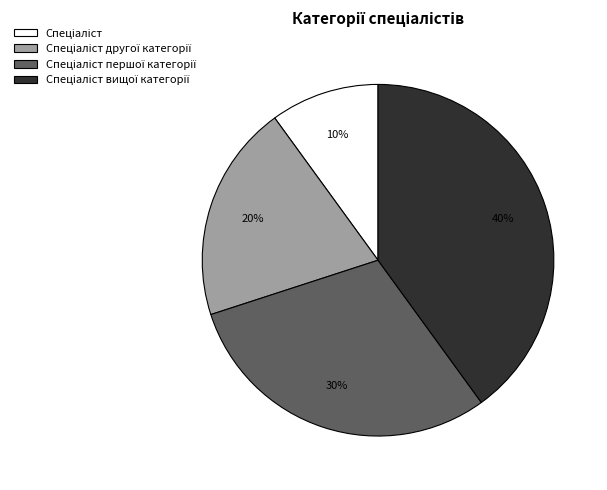

How many slices are in this pie chart?

4